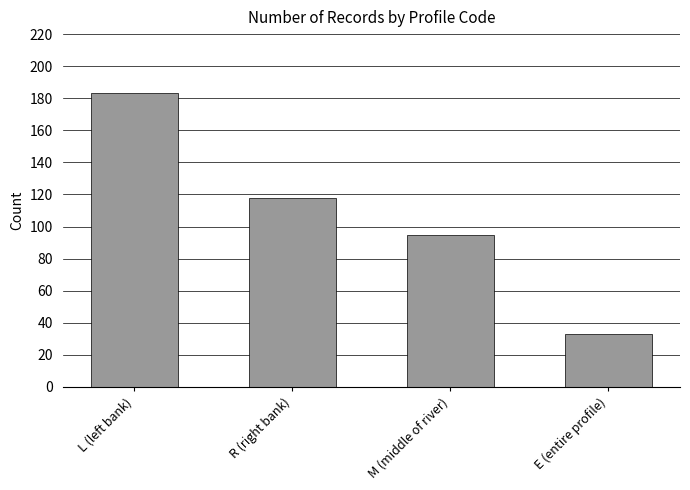

How many values are between 95 and 183?

3